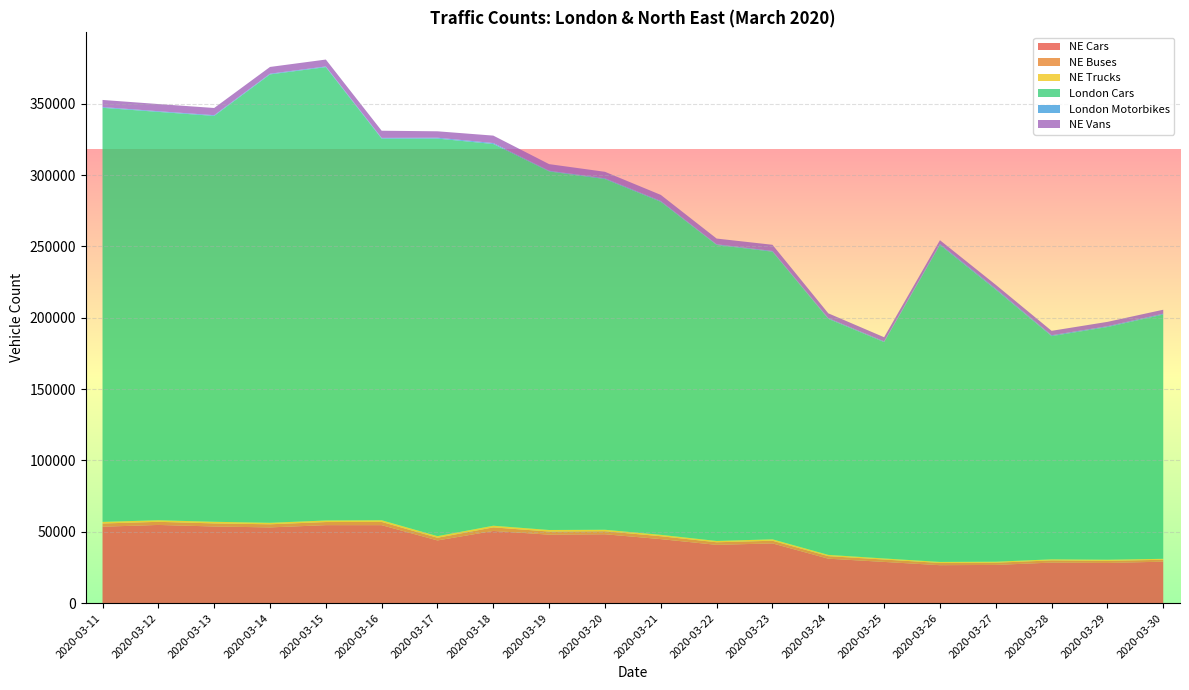

Reading left to right, list all the values displayed in this chart.

NE Cars: 53591	54812	53742	53093	54676	54665	43958	50605	48006	48289	44886	40861	41889	31174	28906	26615	26804	28438	28169	29086
NE Buses: 2245	2188	2153	2181	2173	2270	1877	2508	2184	2118	2020	1817	1857	1770	1670	1567	1544	1543	1492	1326
NE Trucks: 1123	1110	1134	1045	1091	1163	1126	1153	1087	1038	981	916	1001	891	754	718	705	740	792	668
London Cars: 290166	286150	284415	314221	317692	267429	278602	267494	251249	245719	233373	207426	201559	165392	151605	222090	190613	156403	163036	171168
London Motorbikes: 519	473	508	469	471	509	596	662	490	548	566	471	511	529	504	713	737	629	574	607
NE Vans: 4983	5014	5032	4735	4830	5017	4494	5207	4630	4555	4266	4004	4314	3352	2907	2639	2683	3087	3051	2772